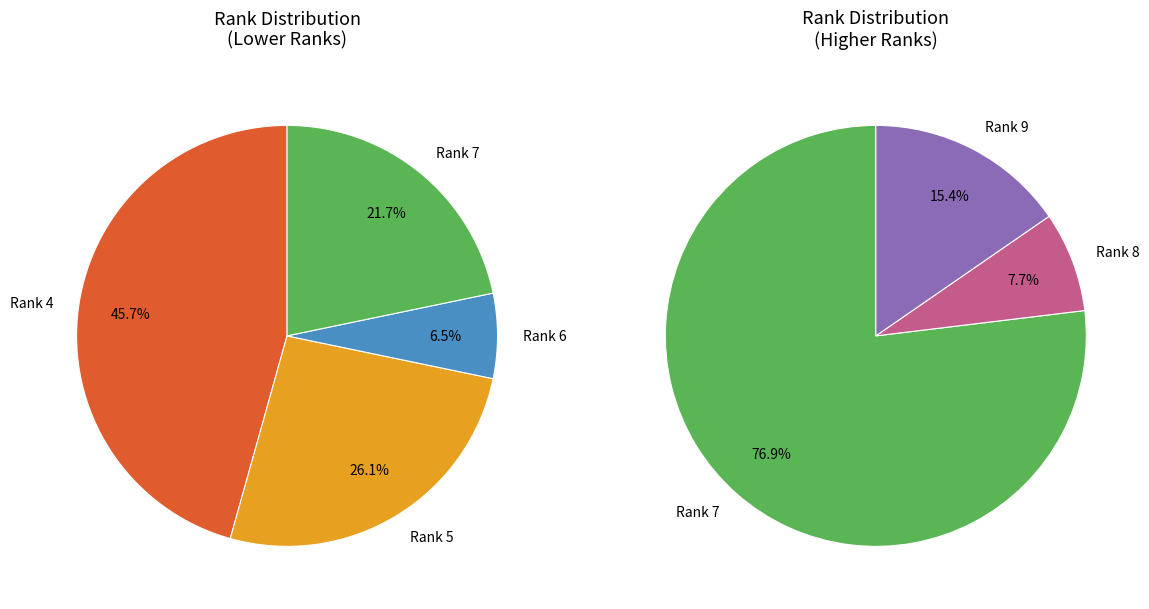

Which category has the biggest portion of the pie?

4